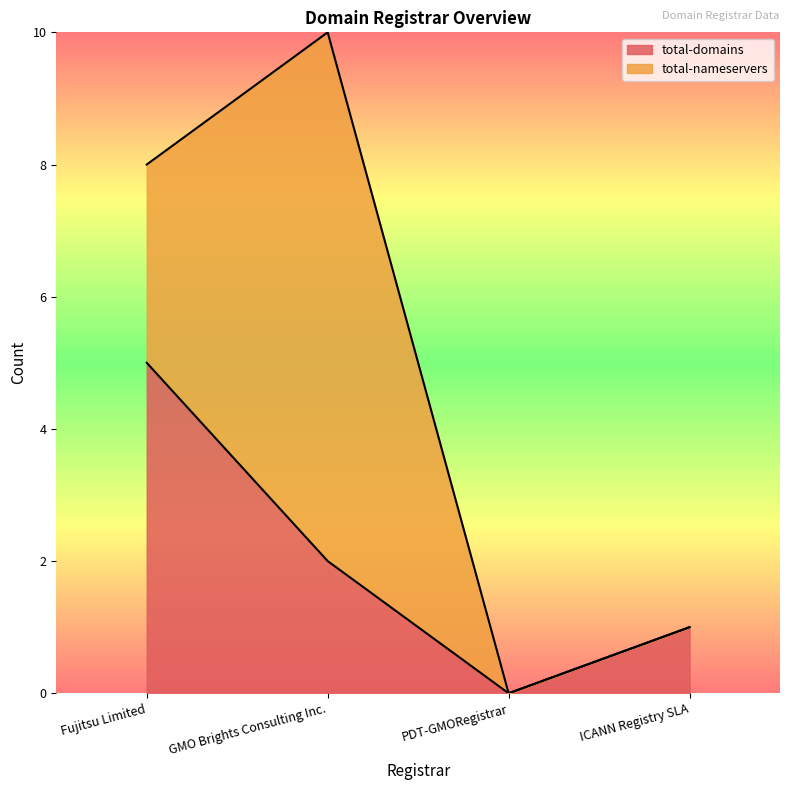

How many lines are shown in the chart?

2